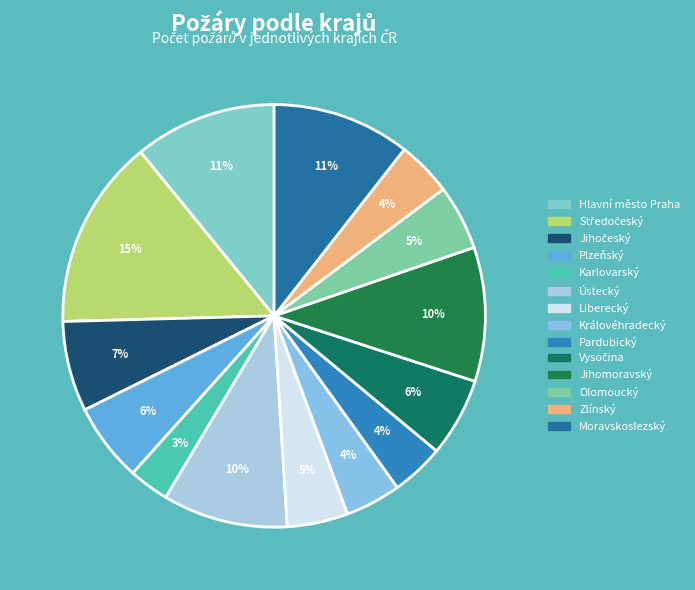

Which category has the biggest portion of the pie?

Středočeský